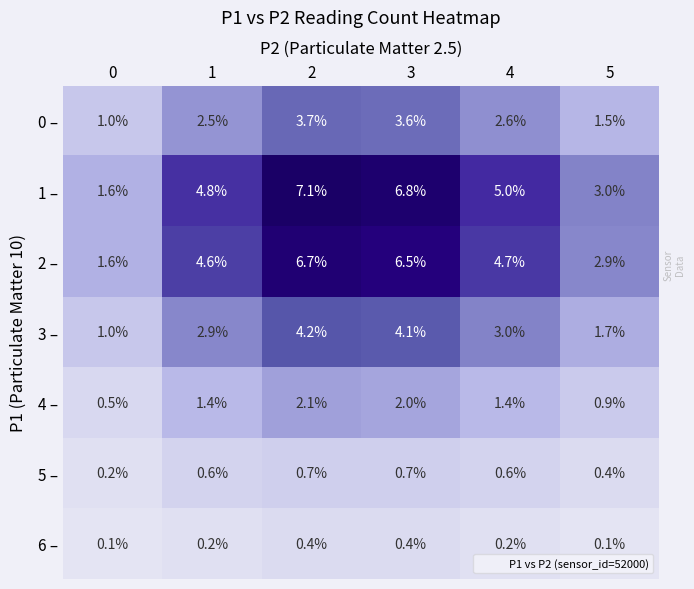

At which category is the sum across all series the highest?

2